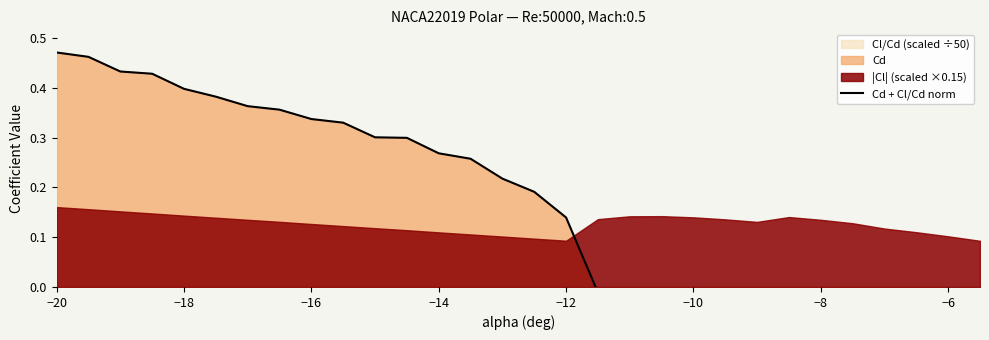

What is the value of the 12th point from the left?

0.3